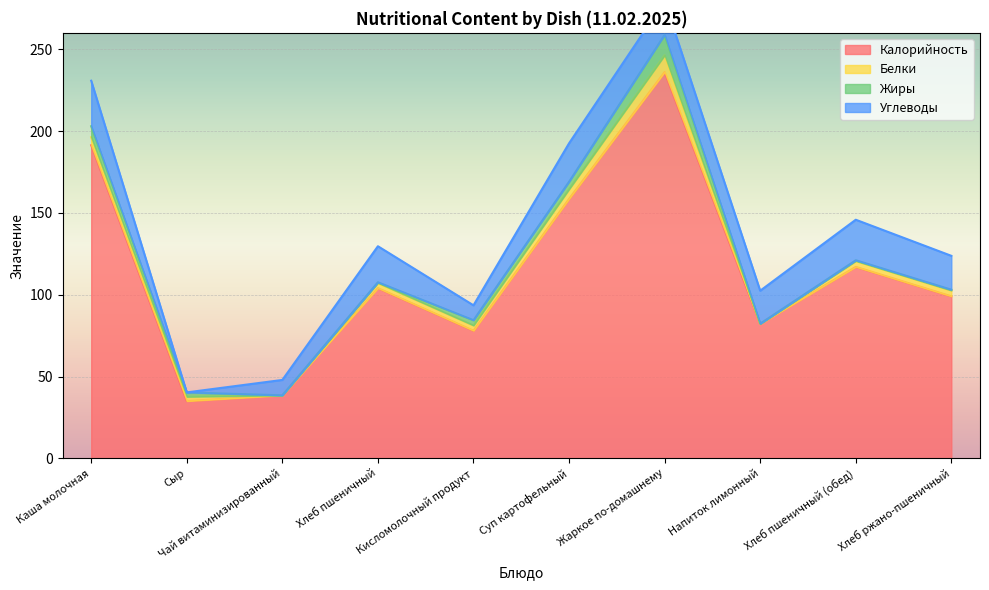

What is the total value across all series at Сыр?

40.3